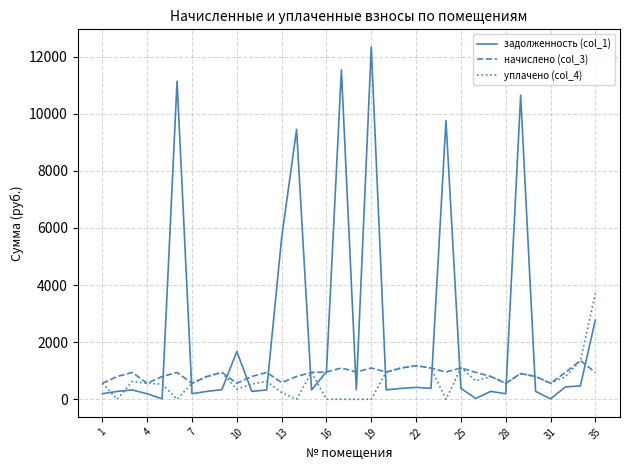

What is the maximum value shown in the chart?

12334.9